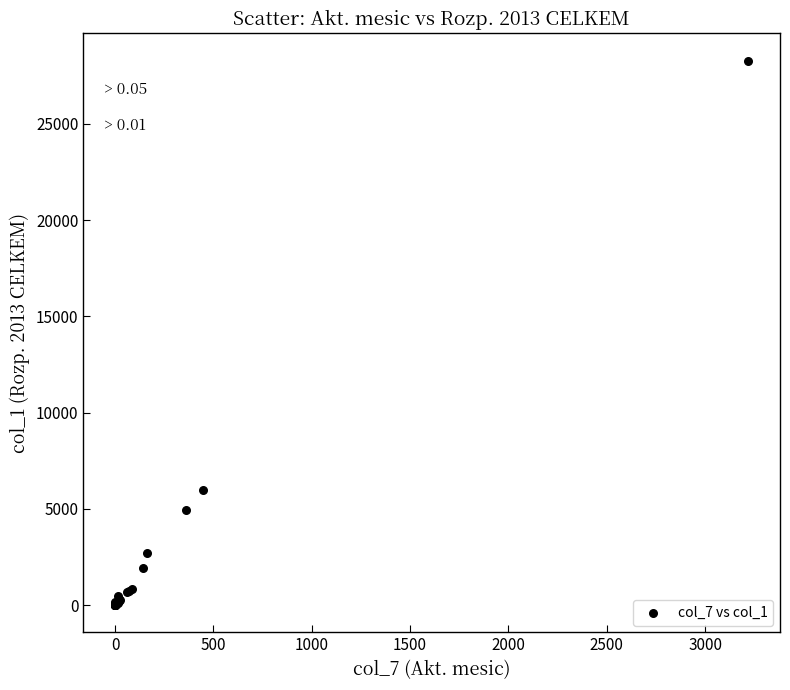

What Y value in the scatter plot is closest to 14142?

5988.7